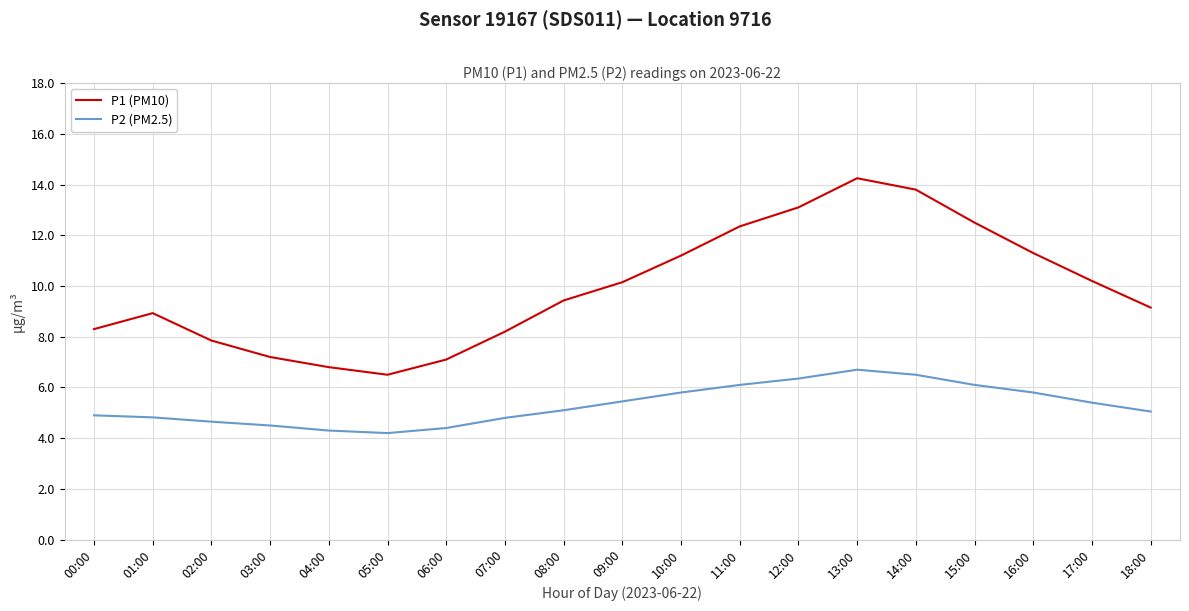

Which category has the highest value in the P1 (PM10) series?

13:00